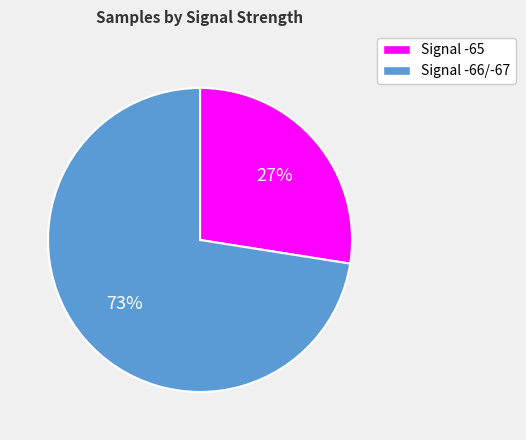

How many segments does this pie chart have?

2